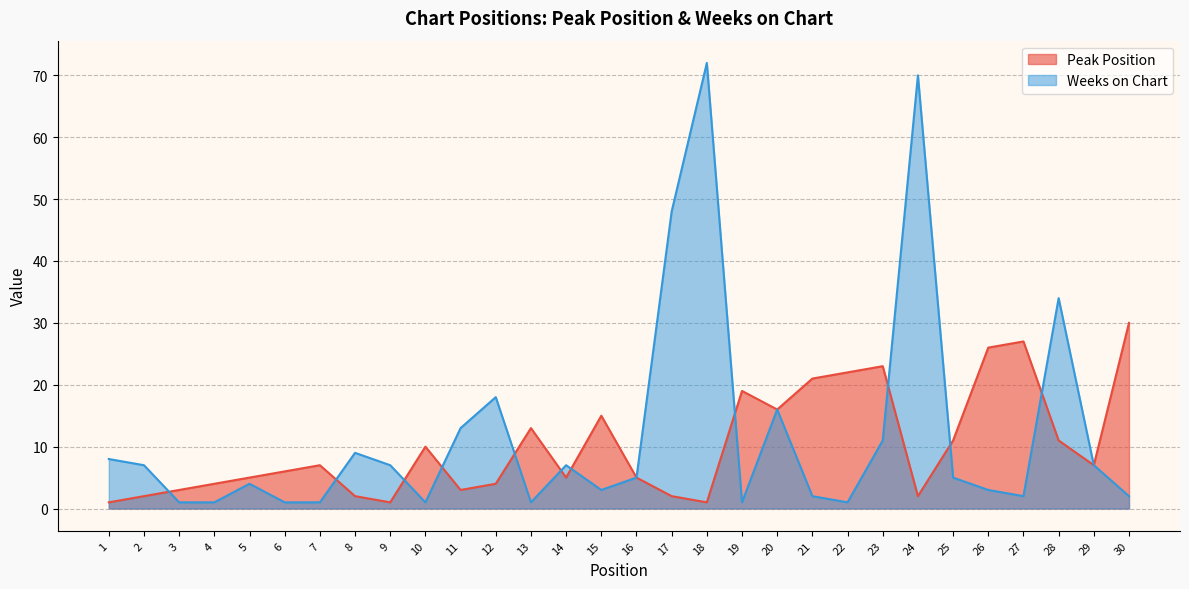

Which series has the largest total across all categories?

Weeks on Chart